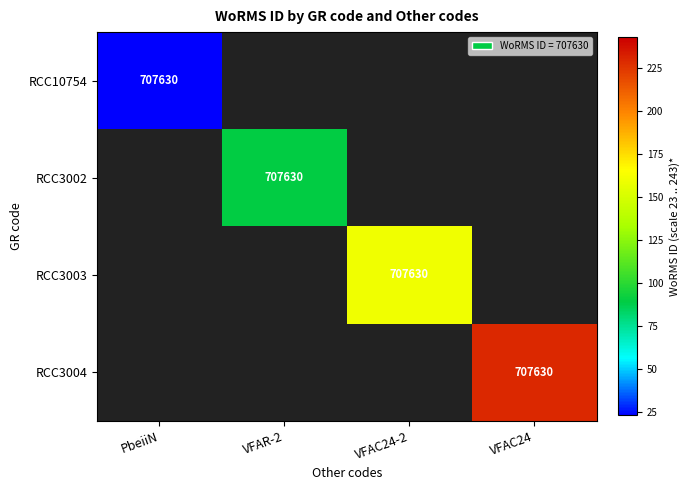

The RCC3003 series shows 181831 at VFAC24-2. True or false?

False